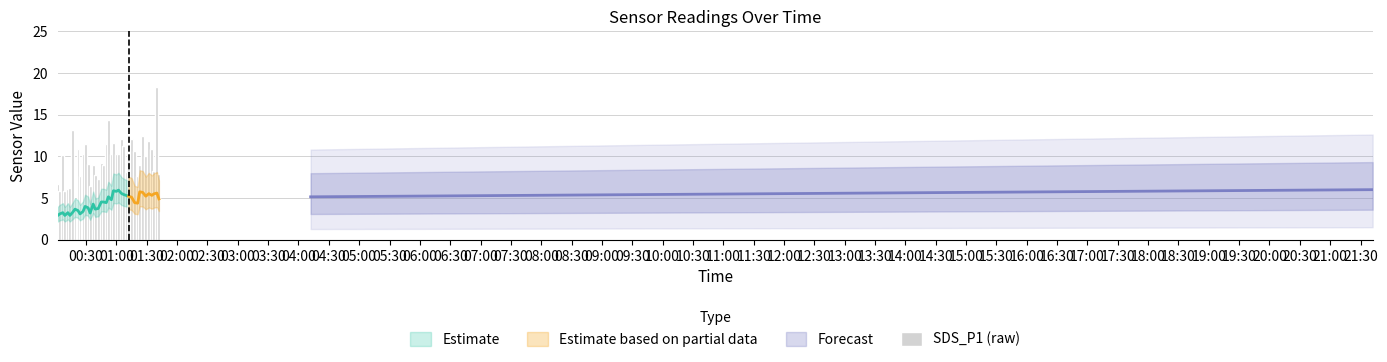

Reading left to right, what are all the values shown in this chart?

6.7	5.8	10.1	5.8	6.1	6.2	13.2	4.9	10.9	7.6	10.3	11.4	9.1	6.4	8.9	7.8	7.2	9.2	9.0	11.5	14.4	10.3	11.6	10.3	10.3	12.1	11.2	8.2	10.4	12.1	10.7	7.7	9.0	12.5	10.1	11.9	10.9	8.2	18.3	7.9